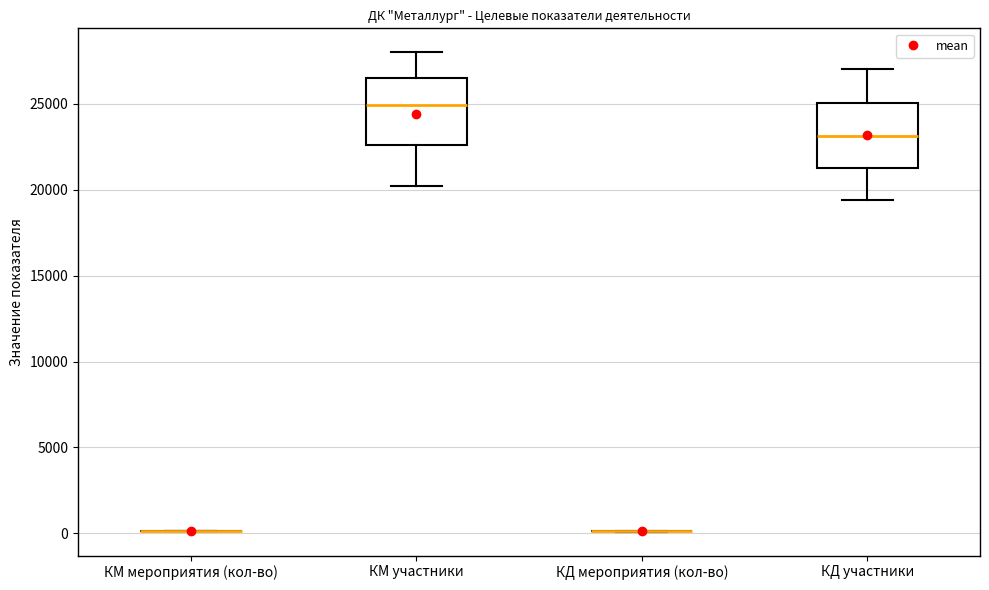

Where does the upper whisker of the box for КД участники end on the y-axis? The values are not printed on the chart, so give them approximately, as read against the axis.

27000